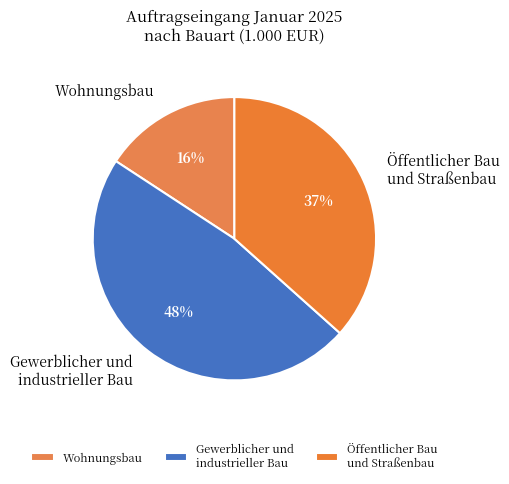

To the nearest percent, what percentage of the pie is Wohnungsbau?

16%